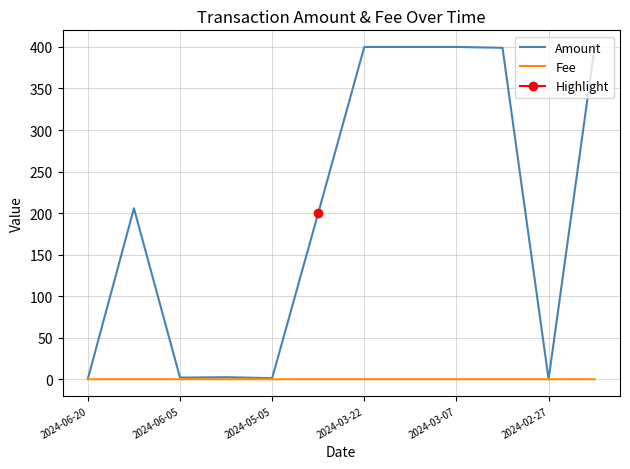

True or false: Fee has a value of 0.0 at 2024-06-20.

True